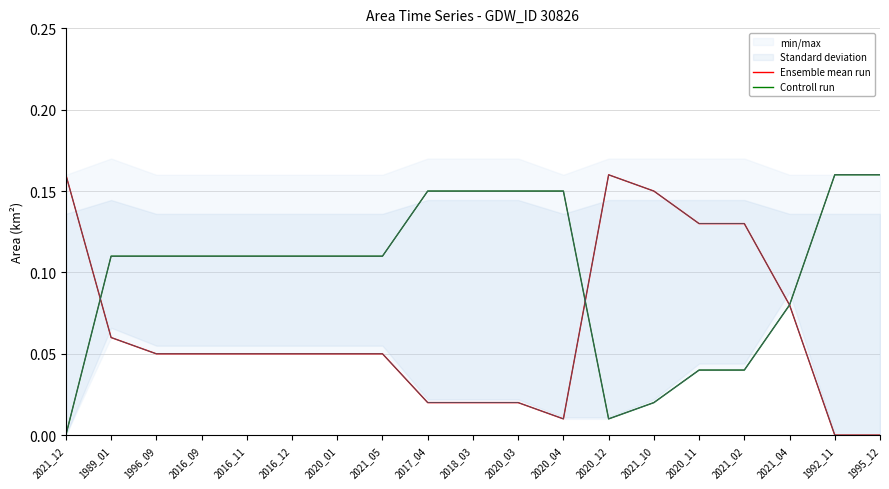

Which category has the lowest value in the Controll run series?

2021_12